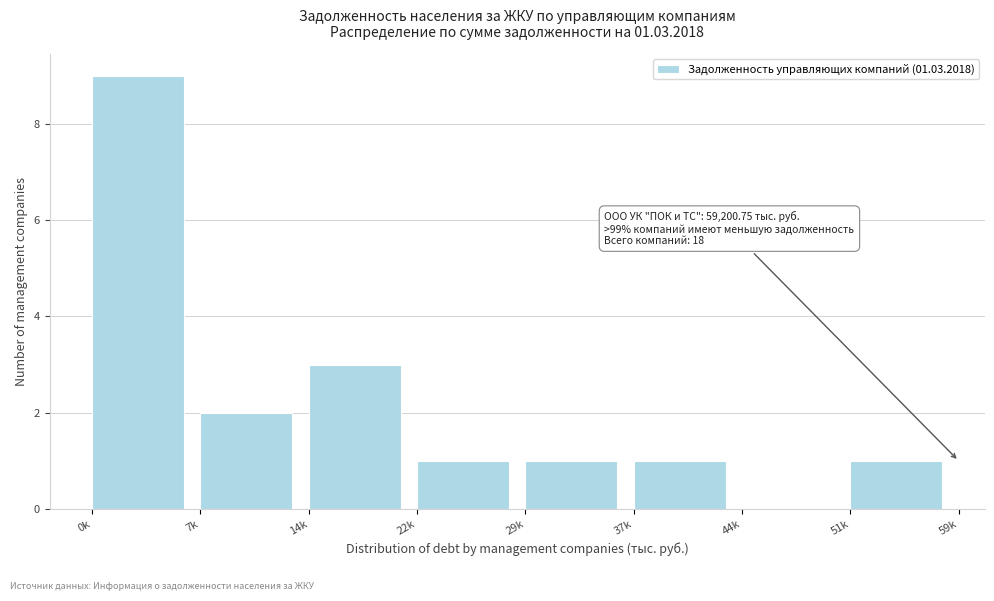

Reading right to left, list all the values displayed in this chart.

51k=1	44k=0	37k=1	29k=1	22k=1	14k=3	7k=2	0k=9